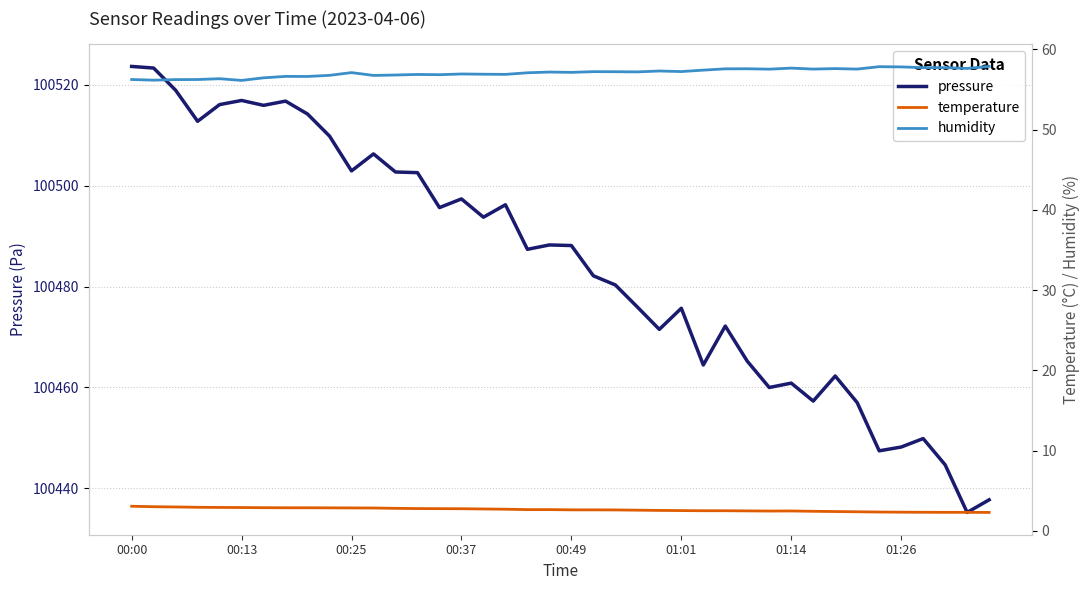

What is the value of the temperature point at the 6th from the left?

2.9